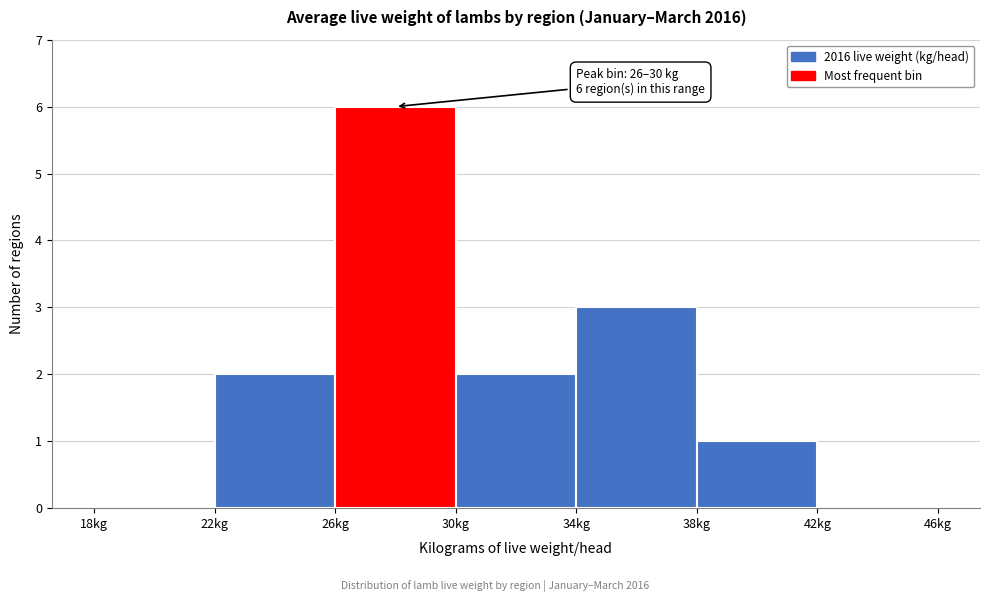

Over which range of the x-axis is the bar tallest?

26 to 30